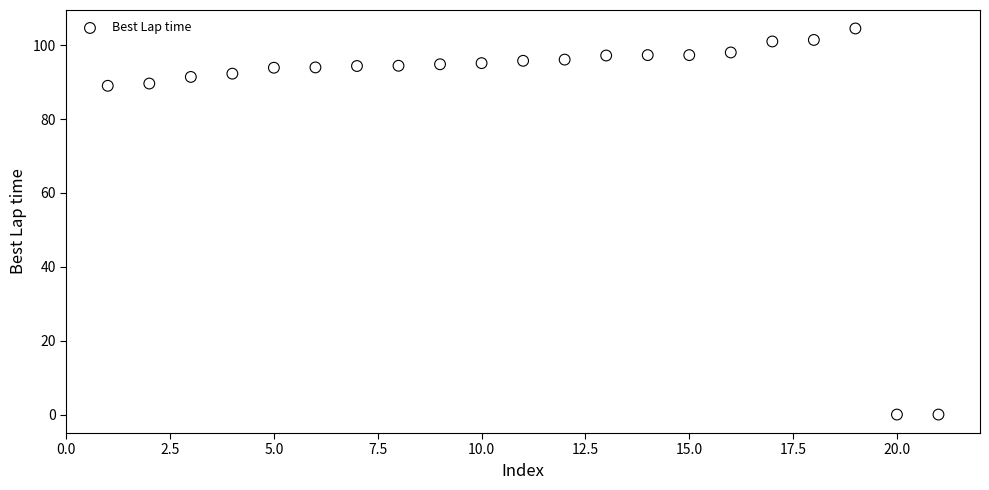

What is the range of Y values (max minus min)?

104.5